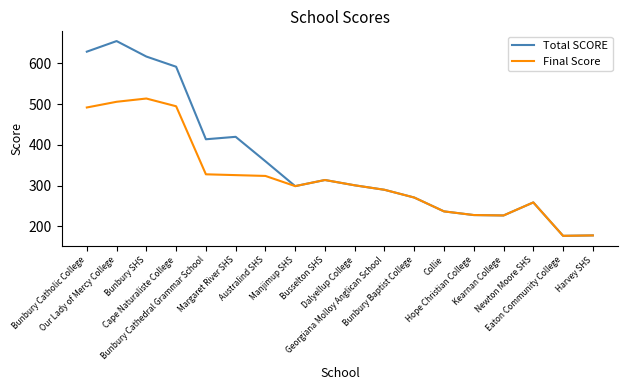

Count the number of categories in the chart.

18